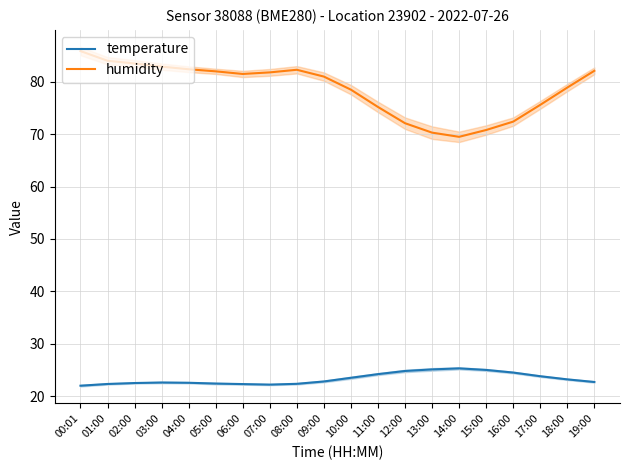

Which label corresponds to the largest value in the chart?

00:01